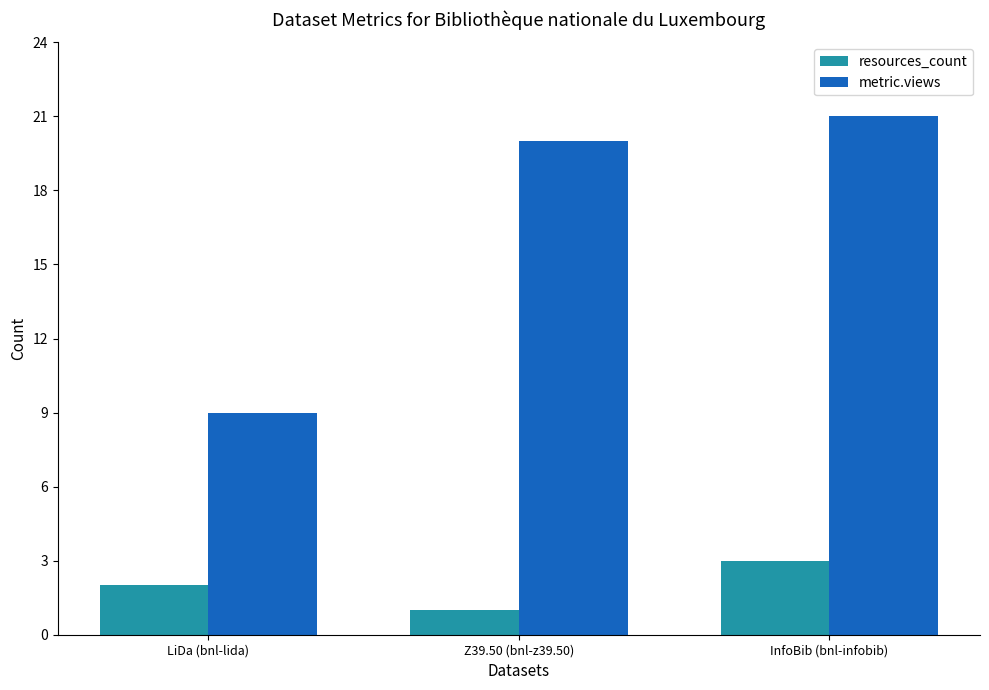

Which series has the widest spread of values?

metric.views